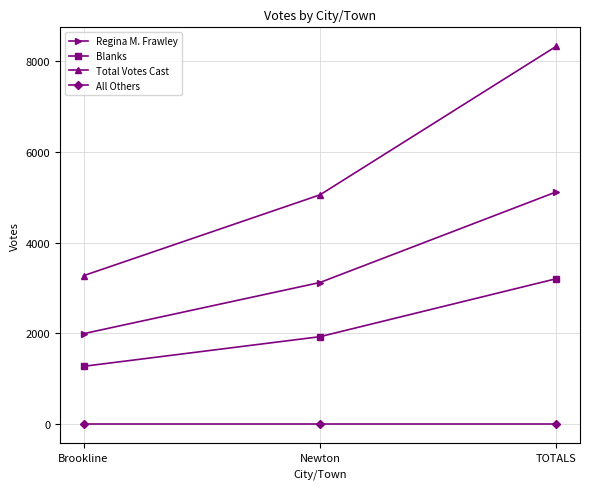

What is the label of the 1st point from the right?

TOTALS